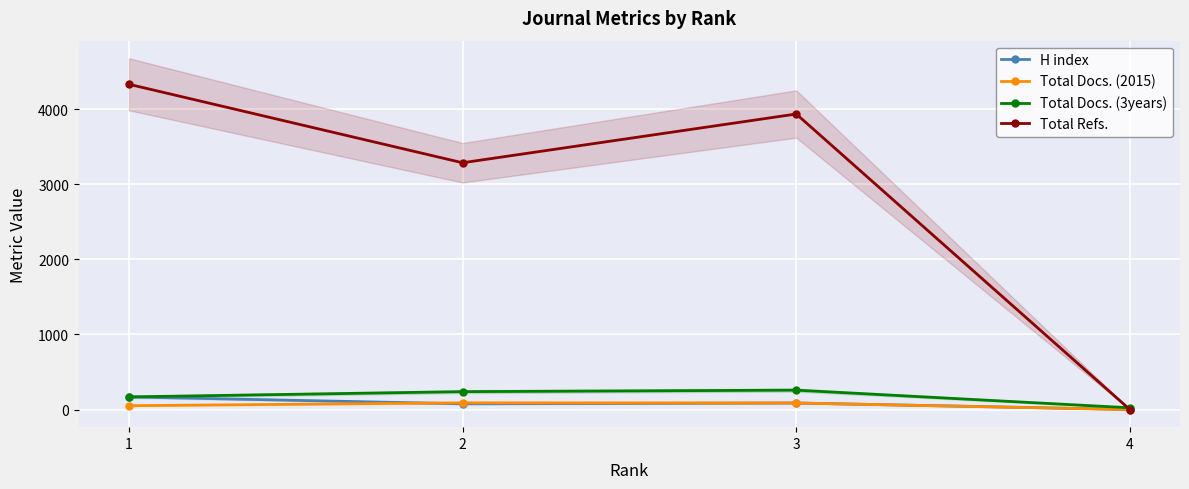

List the series in order of their peak value, highest first.

Total Refs., Total Docs. (3years), H index, Total Docs. (2015)